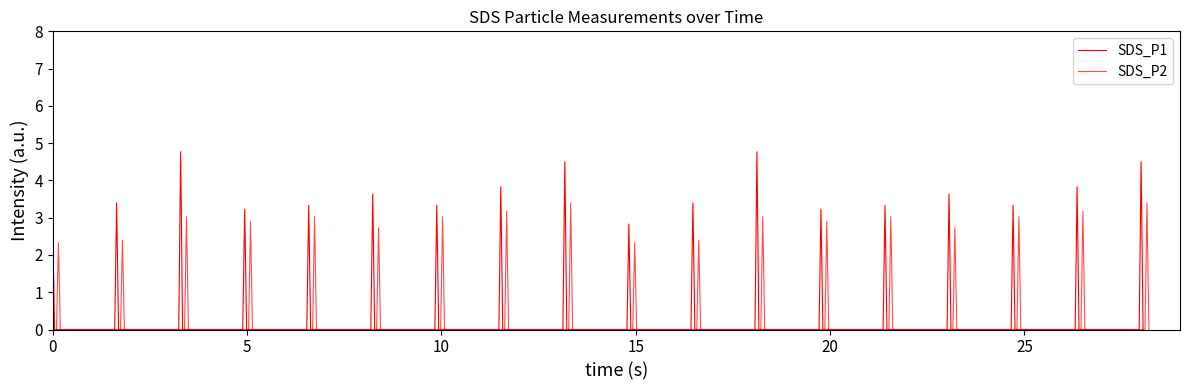

Which has a higher value, 00:13 or 01:47?

00:13